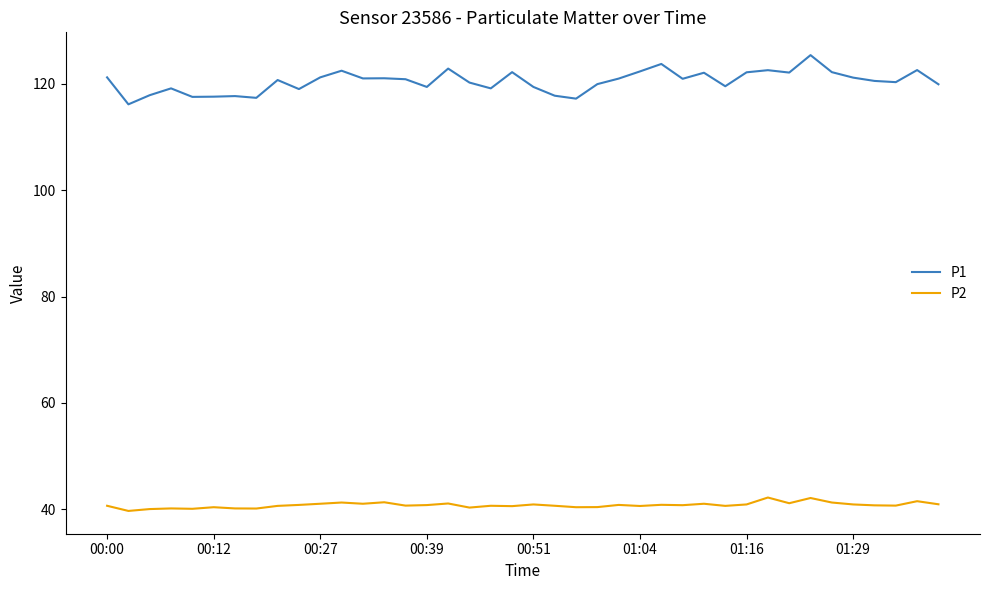

True or false: P2 and P1 cross at least once.

False